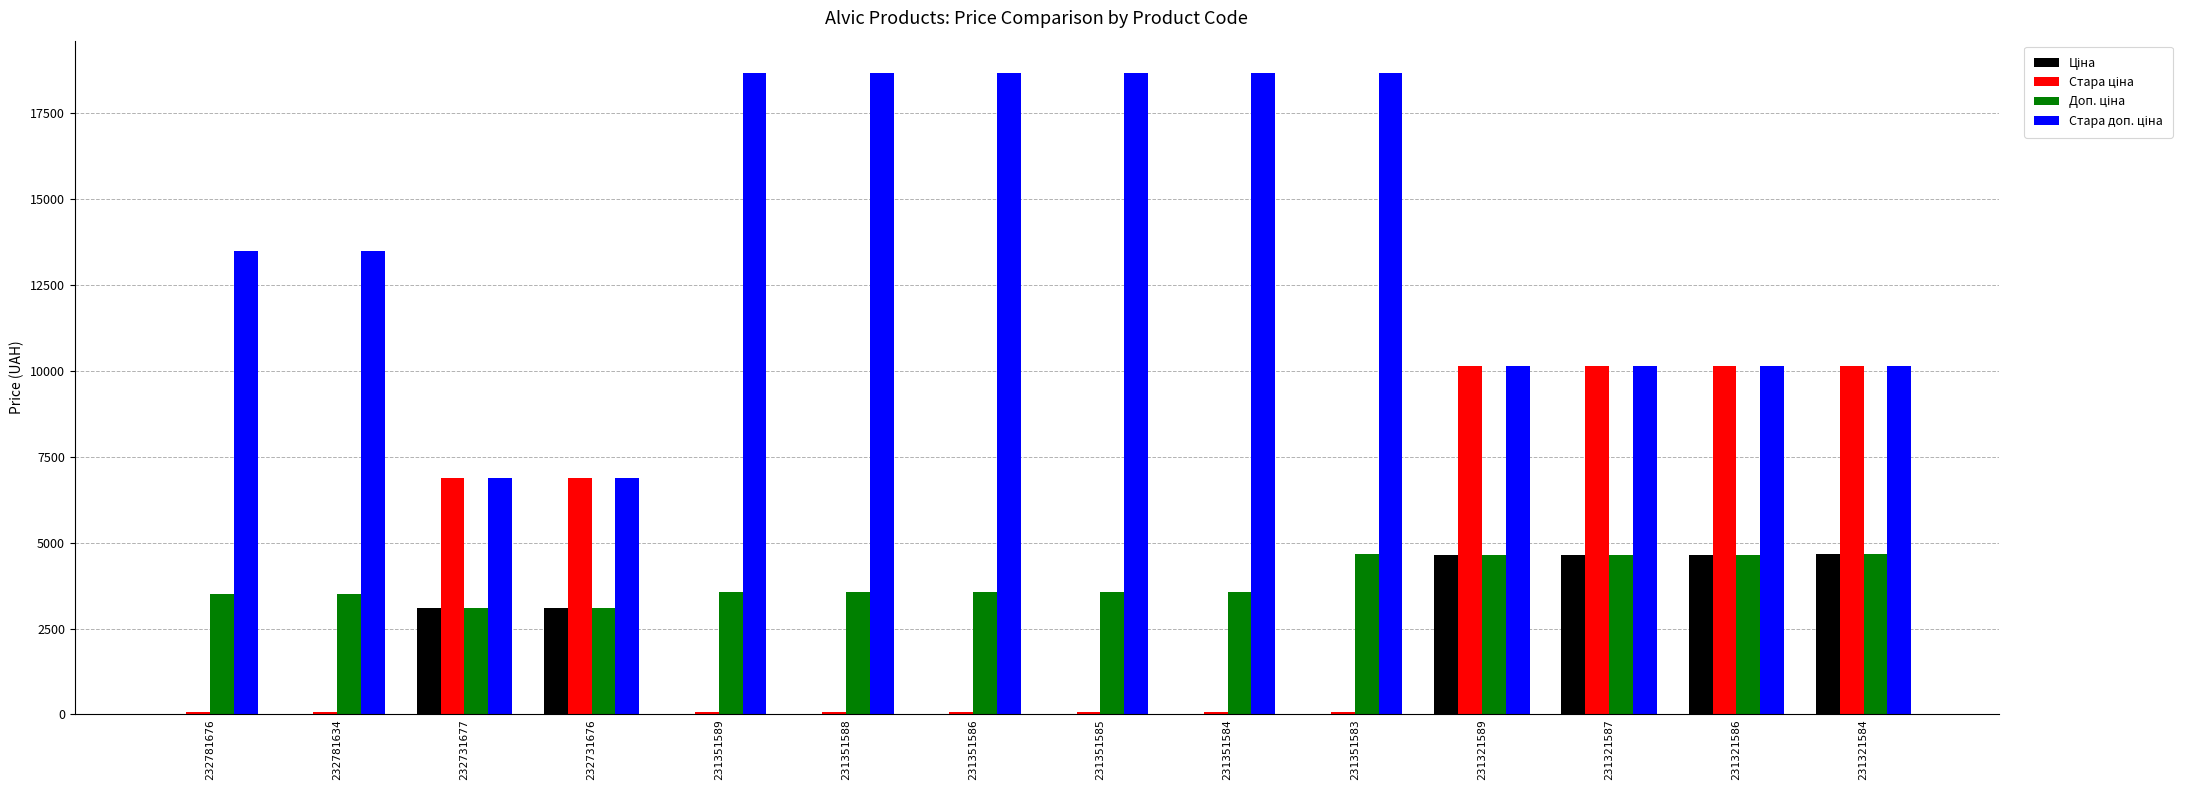

What is the total value across all series at 231321584?

29663.1